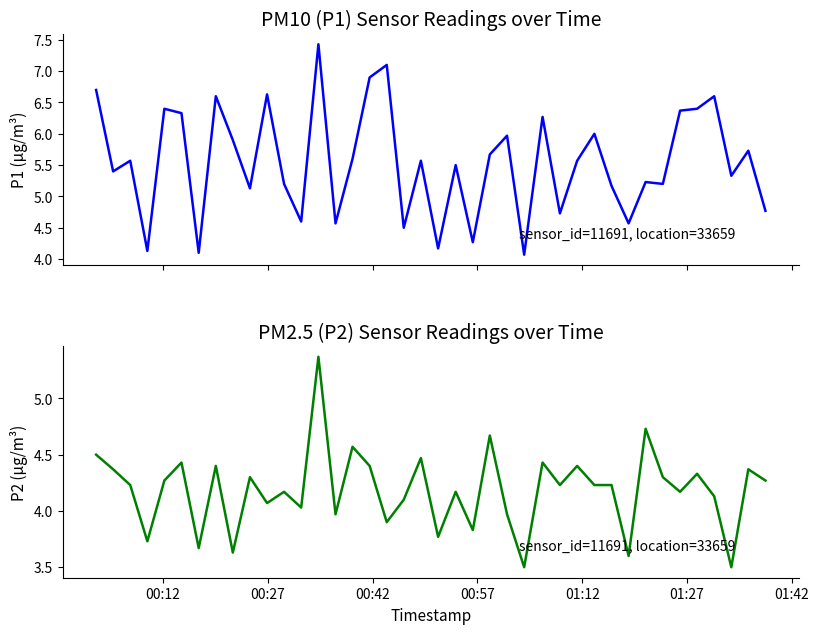

Reading right to left, extract all data points from this chart.

P1: 4.8	5.7	5.3	6.6	6.4	6.4	5.2	5.2	4.6	5.2	6.0	5.6	4.7	6.3	4.1	6.0	5.7	4.3	5.5	4.2	5.6	4.5	7.1	6.9	5.6	4.6	7.4	4.6	5.2	6.6	5.1	5.9	6.6	4.1	6.3	6.4	4.1	5.6	5.4	6.7
P2: 4.3	4.4	3.5	4.1	4.3	4.2	4.3	4.7	3.6	4.2	4.2	4.4	4.2	4.4	3.5	4.0	4.7	3.8	4.2	3.8	4.5	4.1	3.9	4.4	4.6	4.0	5.4	4.0	4.2	4.1	4.3	3.6	4.4	3.7	4.4	4.3	3.7	4.2	4.4	4.5